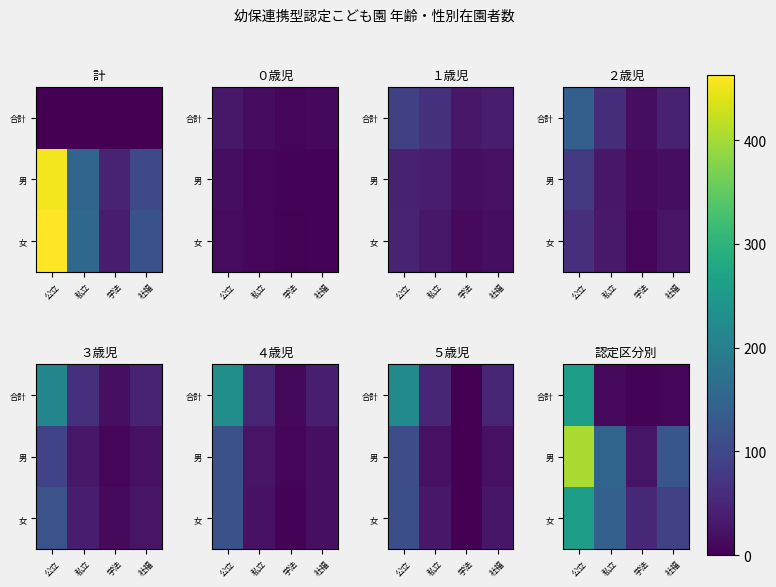

Read the 合計 value at 社福.

8